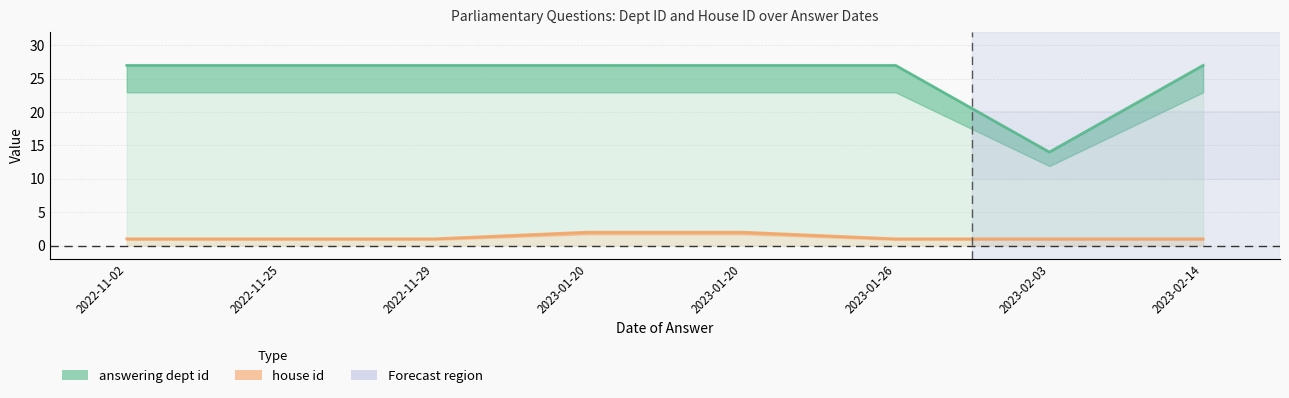

Which series changed the most between 2022-11-25 and 2023-02-03?

answering dept id